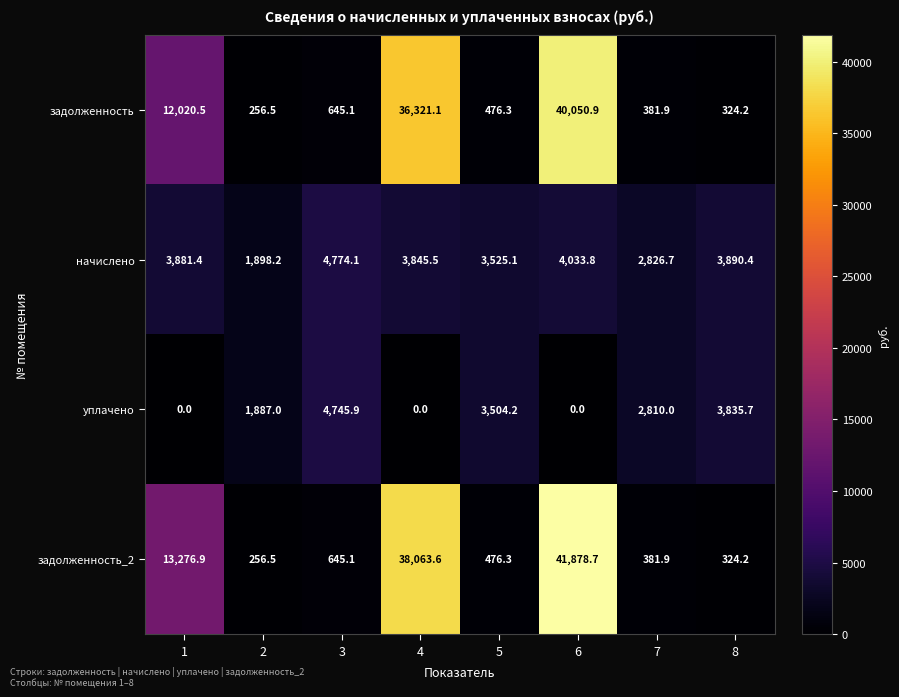

Is it true that задолженность_2 equals 476.3 at 5?

True